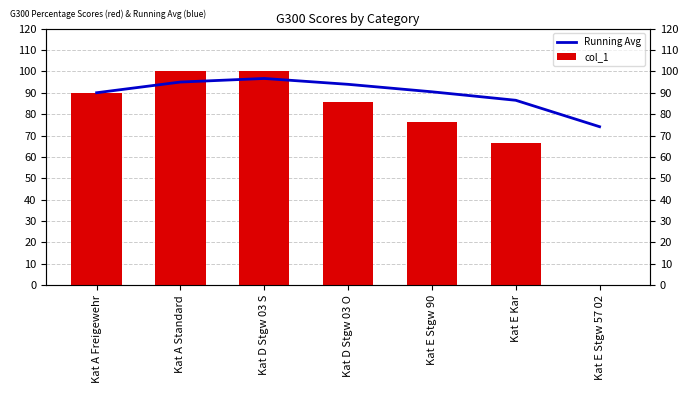

Reading right to left, list all the values displayed in this chart.

Running Avg: 74.1	86.5	90.4	93.9	96.7	95.0	90.0
col_1: 0.0	66.7	76.5	85.7	100.0	100.0	90.0